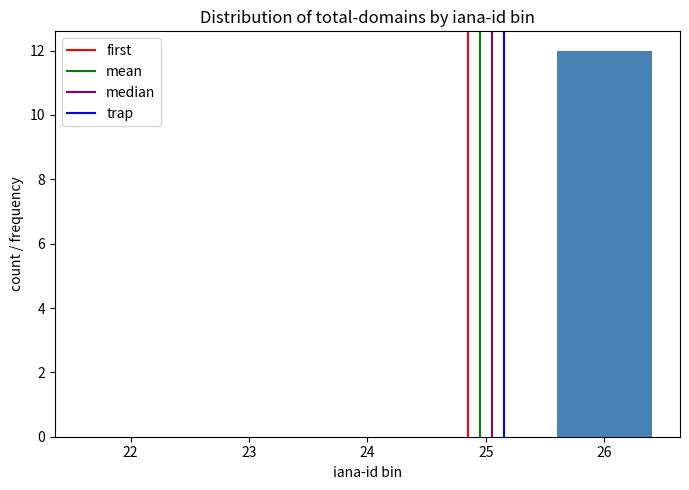

Reading left to right, list all the values displayed in this chart.

22=0	23=0	24=0	25=0	26=12